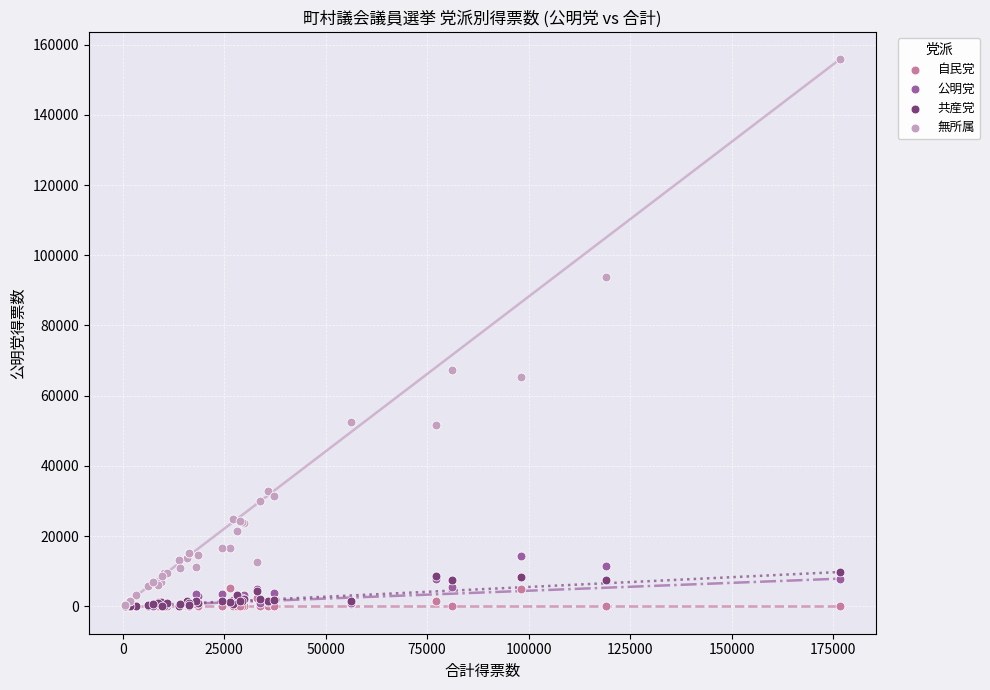

Which series contains the highest Y value?

無所属